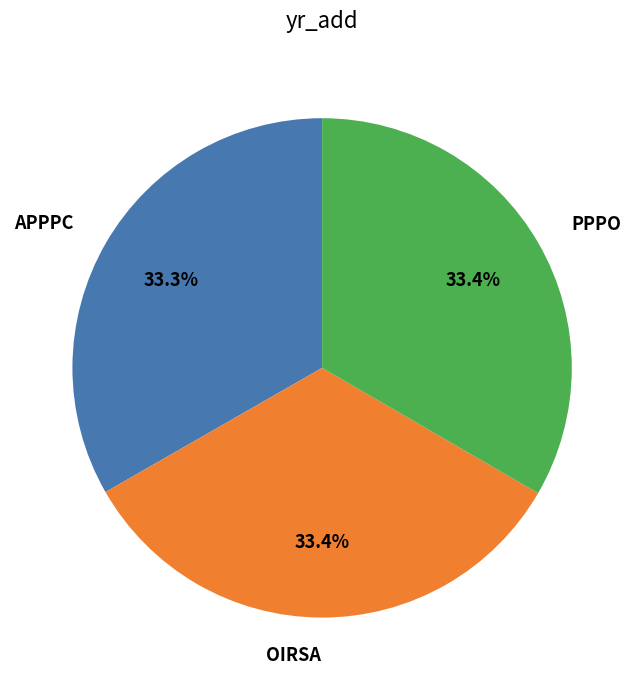

True or false: OIRSA accounts for 33% of the total.

True